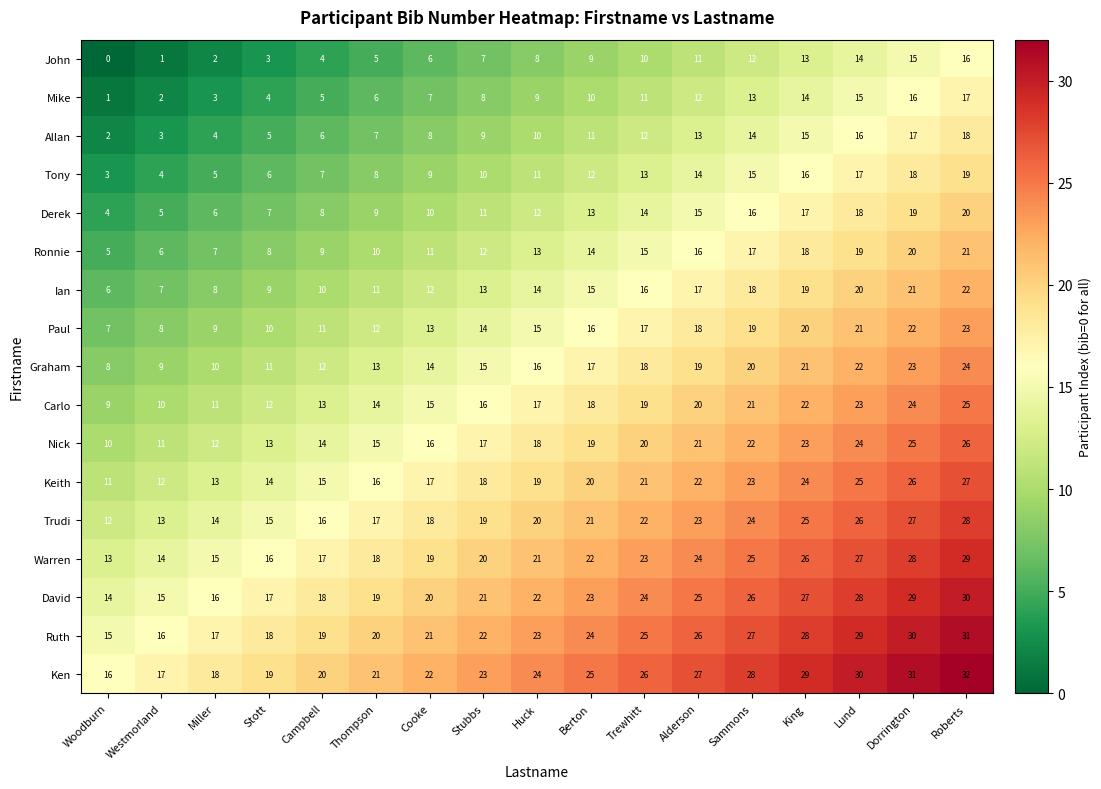

What is the spread (max minus min) of values at Dorrington?

16